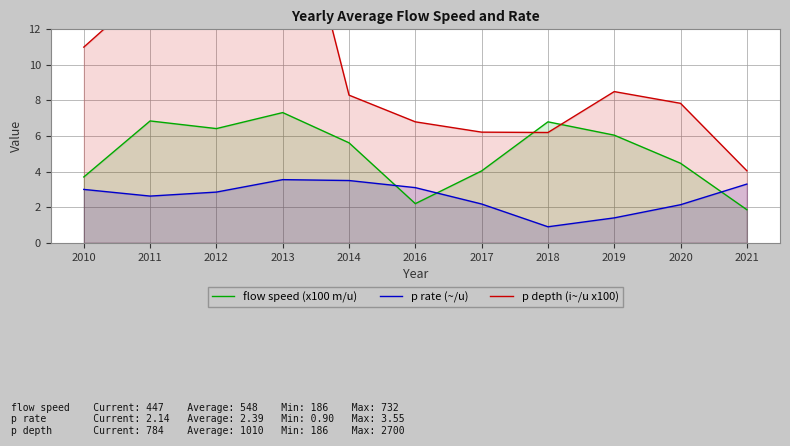

How many data points in flow speed (x100 m/u) are less than 5?

5